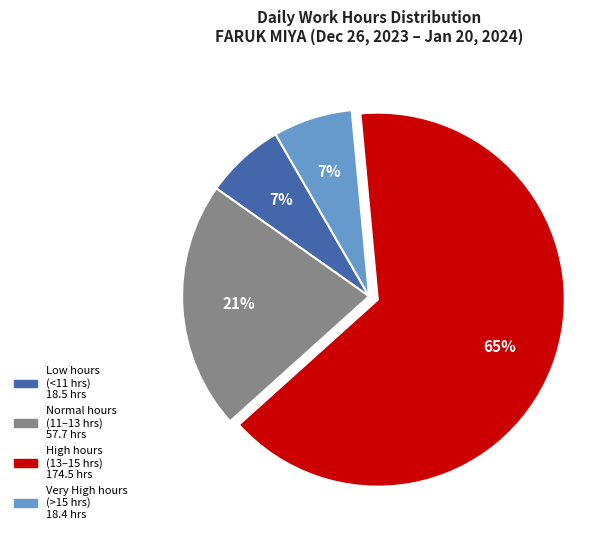

To the nearest percent, what is the average slice percentage?

25%